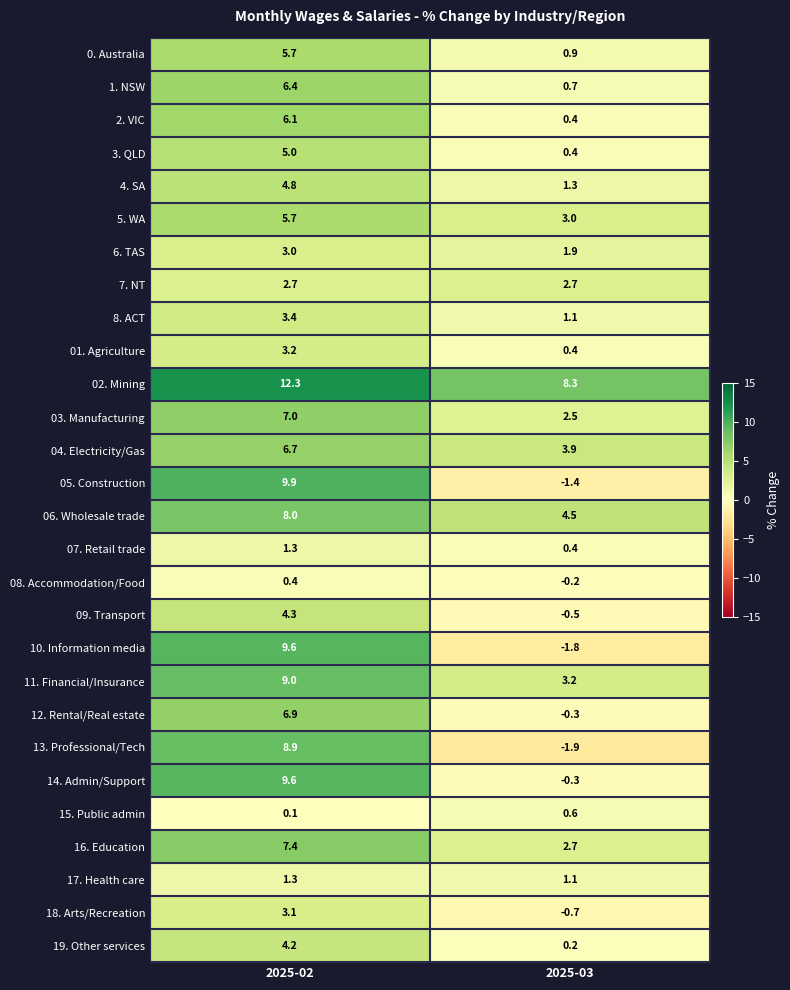

How many values in the 3. QLD series are below 5?

1